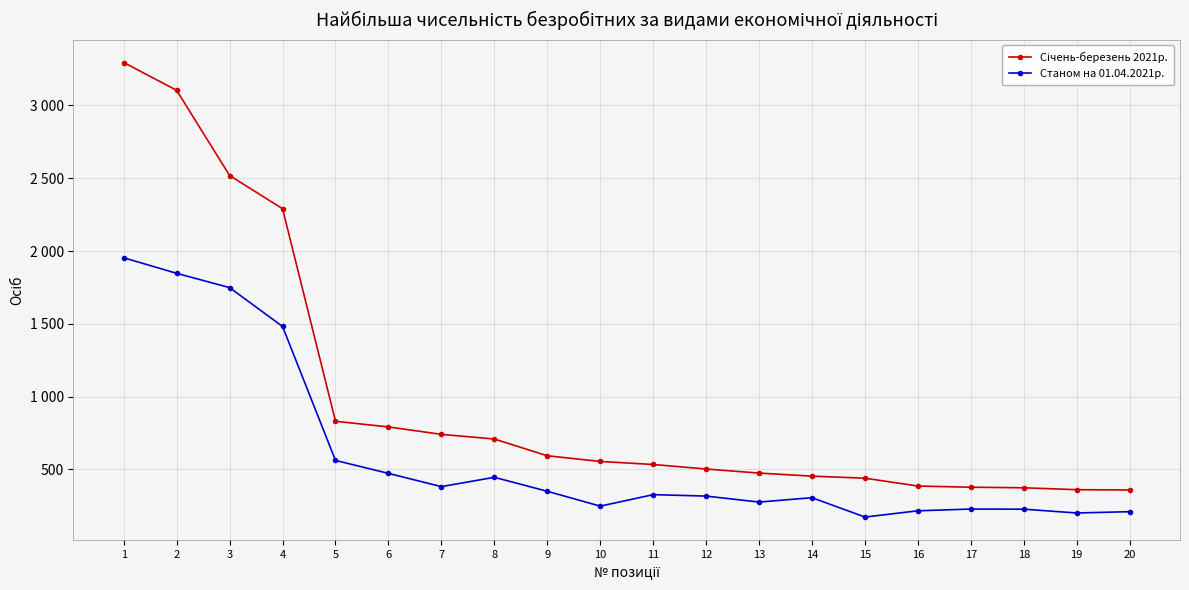

What is the difference between the Січень-березень 2021р. values at 17 and 18?

4